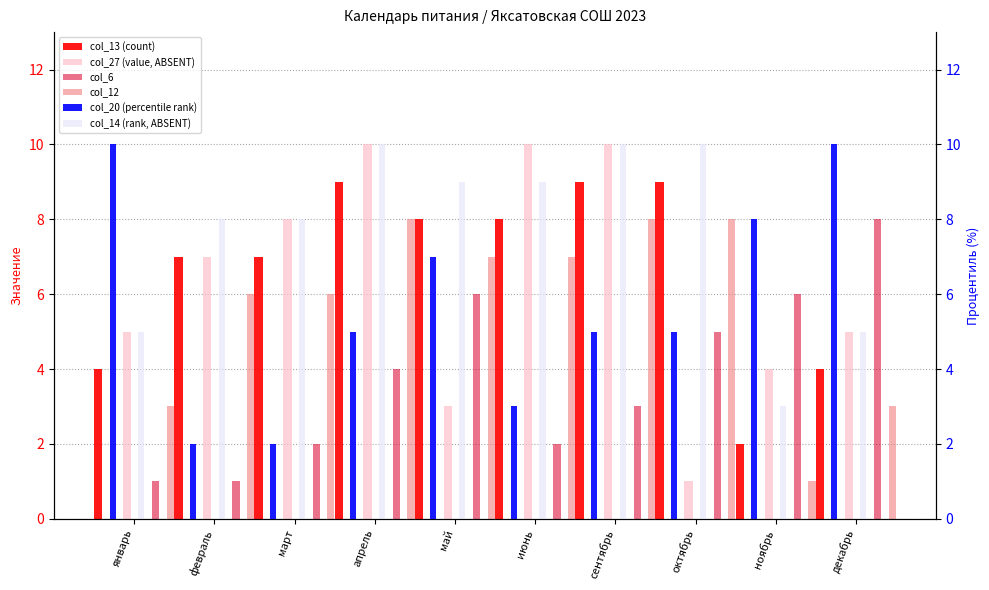

What is the approximate value of col_13 (count) at март?

7